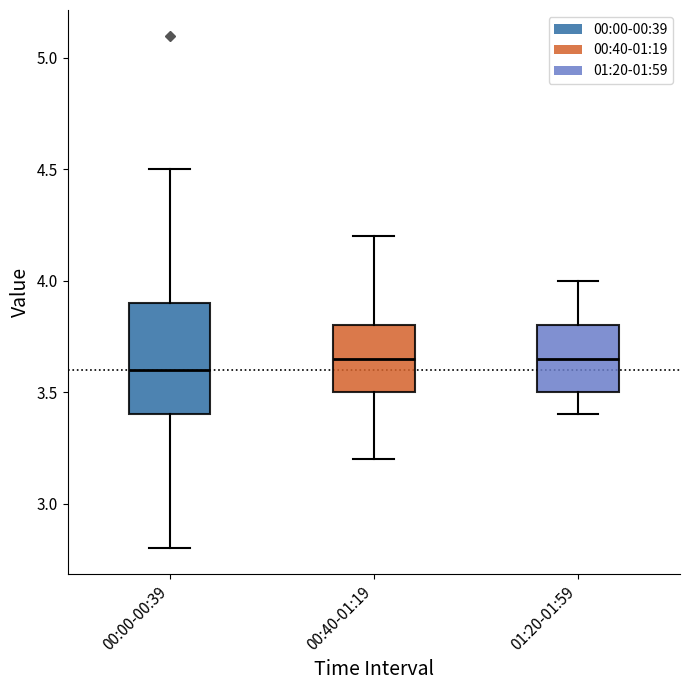

Reading left to right, transcribe this box plot: for each box, give where its median line is, the range the box spans, and where its two whiskers end, as read against the y-axis. The values are not printed on the chart, so give them approximately, as read against the axis.

00:00-00:39: median 3.60, box 3.40 to 3.90, whiskers 2.80 to 4.50
00:40-01:19: median 3.65, box 3.50 to 3.80, whiskers 3.20 to 4.20
01:20-01:59: median 3.65, box 3.50 to 3.80, whiskers 3.40 to 4.00